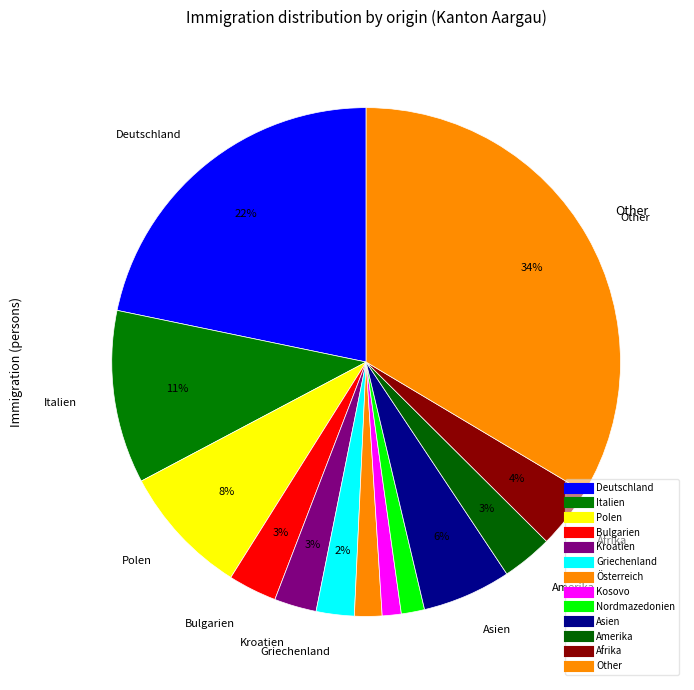

Is it true that Other is 34% of the pie?

True